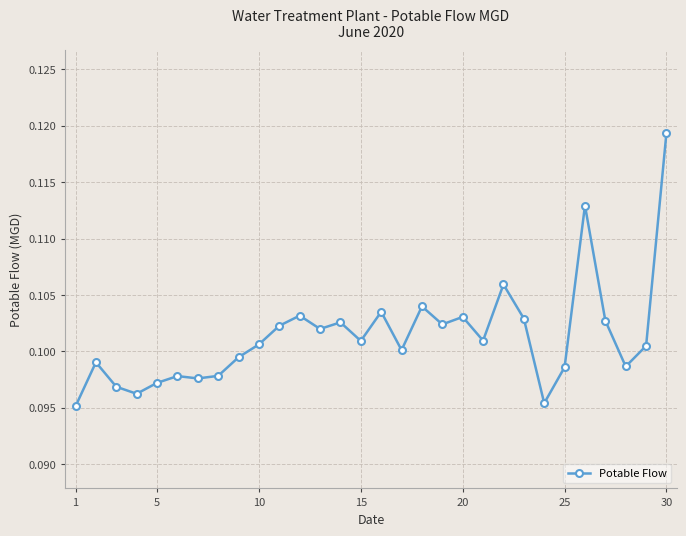

Is this an area chart (filled region under the line)?

No